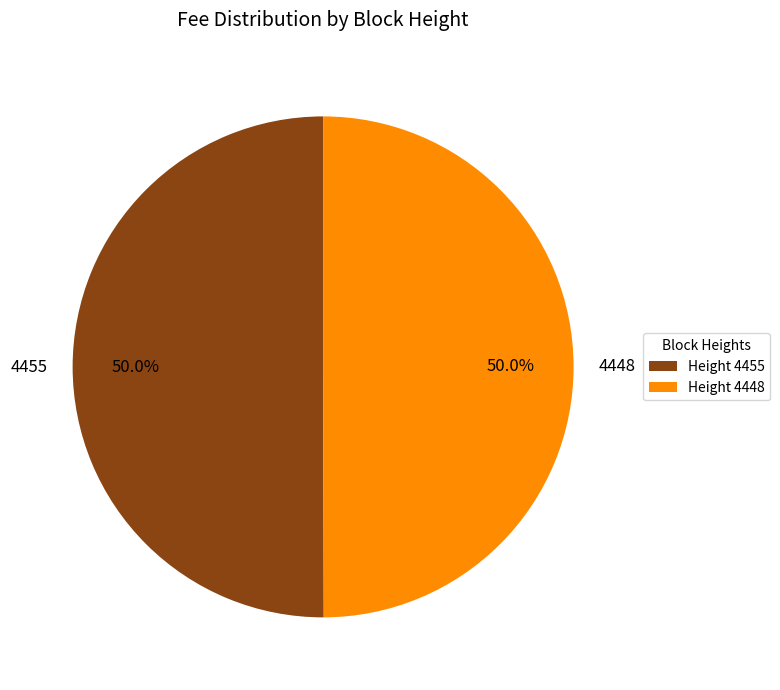

What is the total percentage of 4455 and 4448?

100.0%